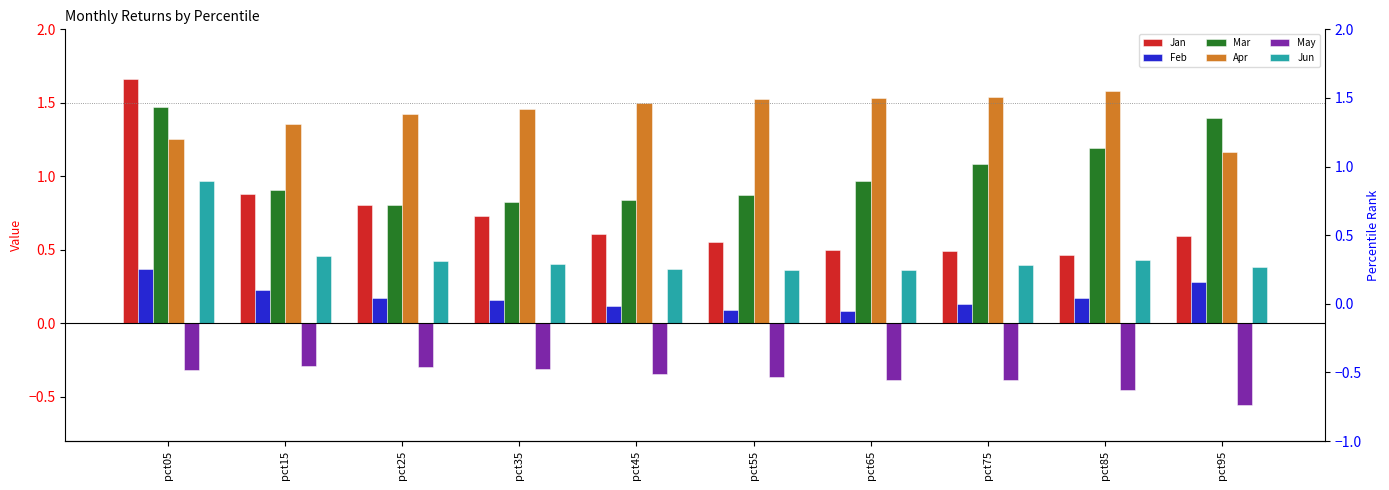

Count the Feb values in the range 0 to 1.

10